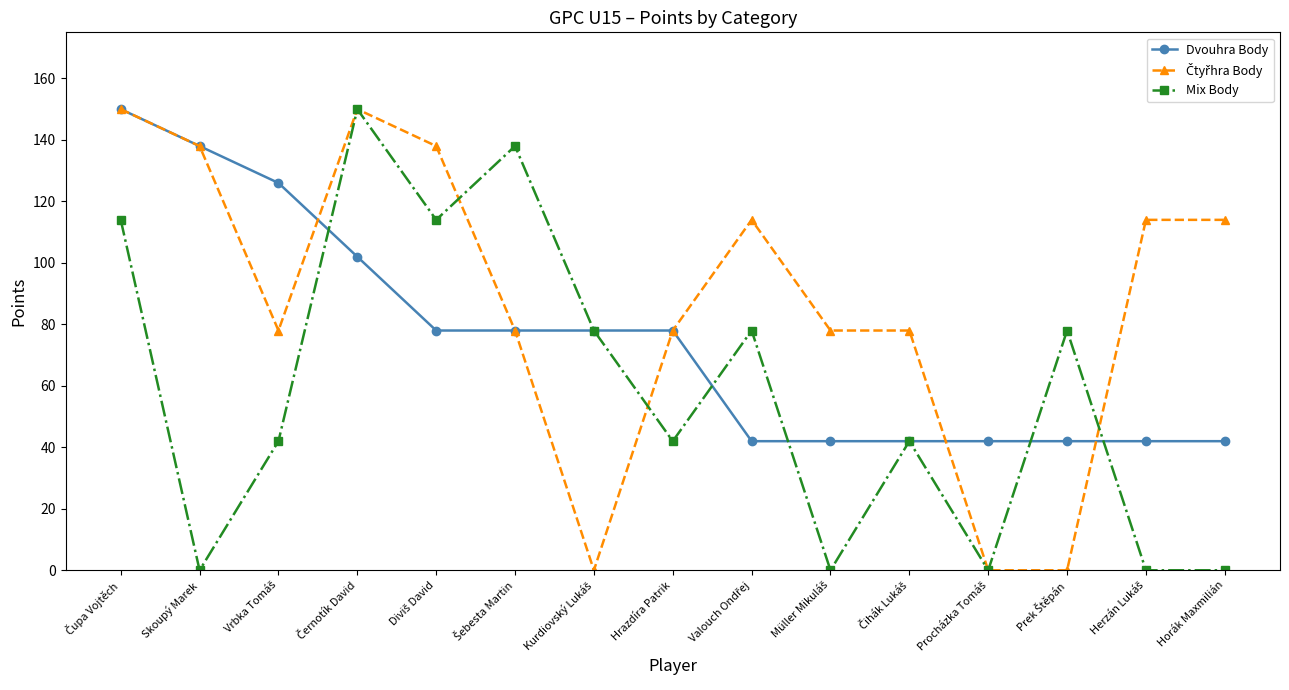

What is the greatest value displayed?

150